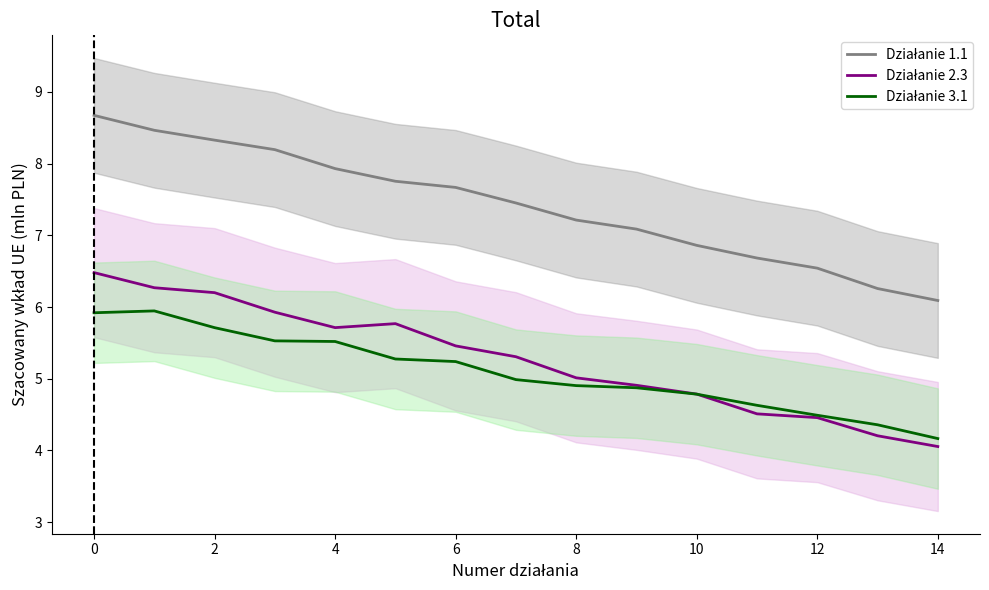

Rank the series at 12 from highest to lowest value.

Działanie 1.1, Działanie 2.3, Działanie 3.1